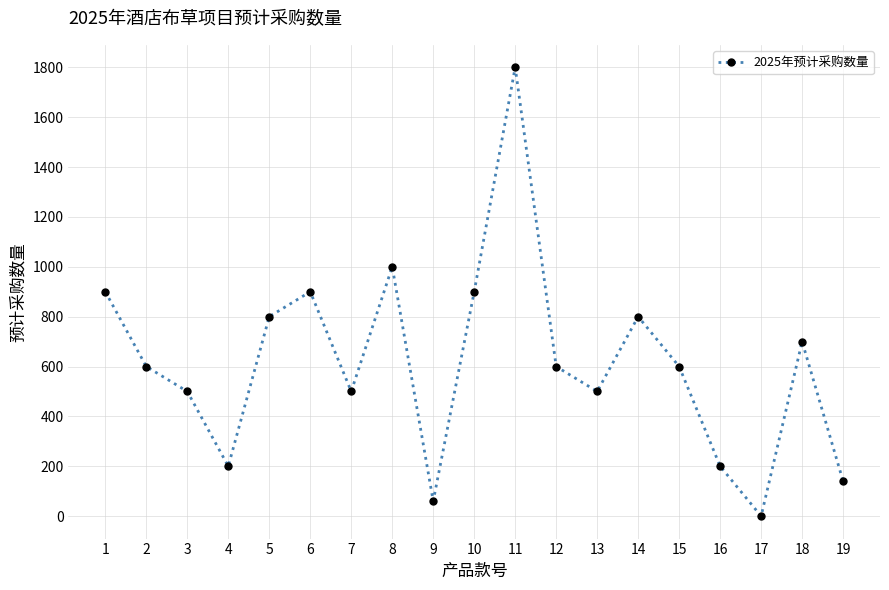

What is the change in value from 4 to 10?

+700